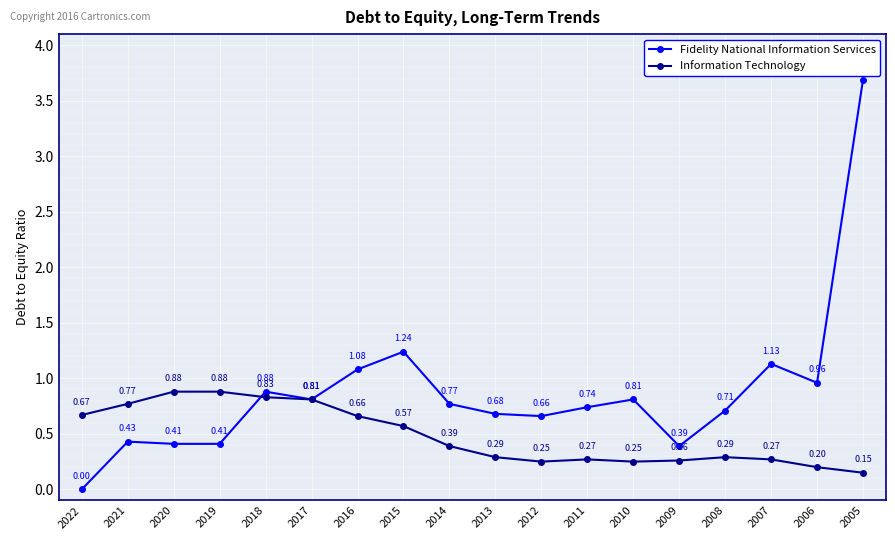

How many data points in Fidelity National Information Services are above 0?

17